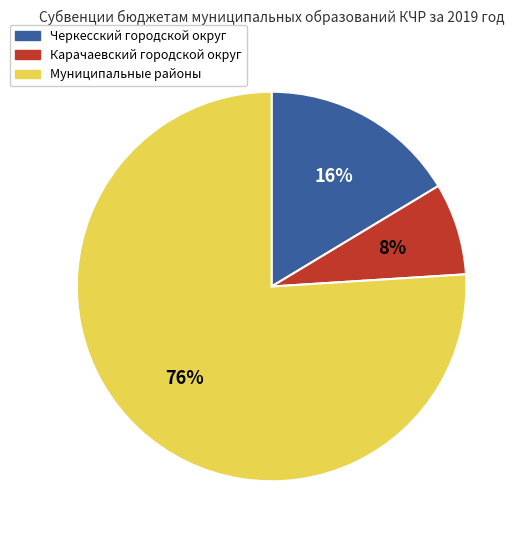

Is it true that Муниципальные районы is 76% of the pie?

True